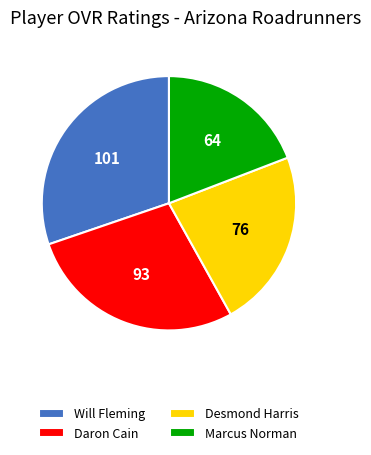

Does Daron Cain represent more than half of the total?

No